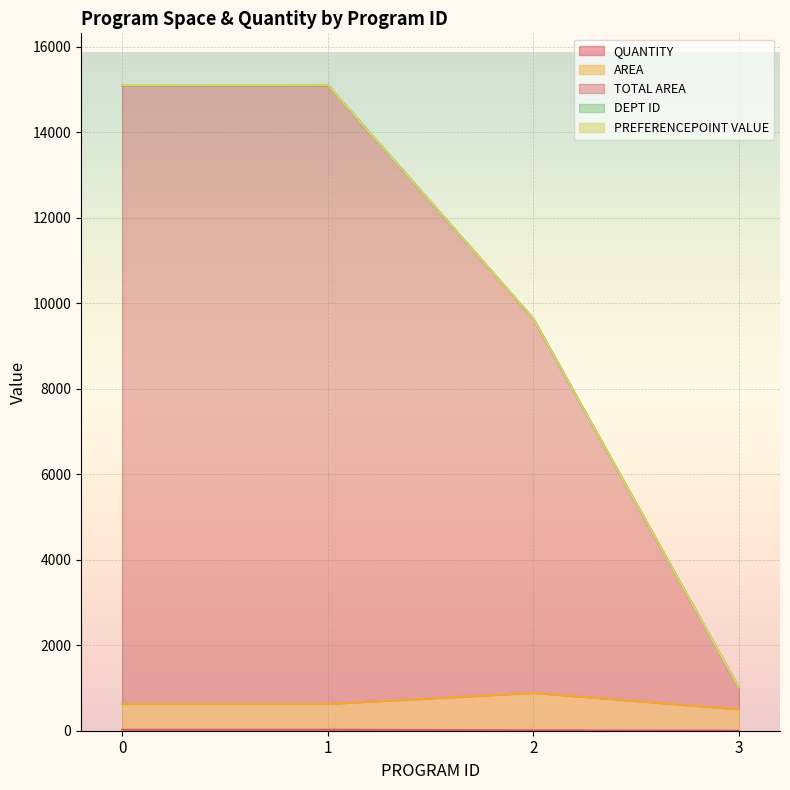

How many AREA values are between 627 and 885?

3